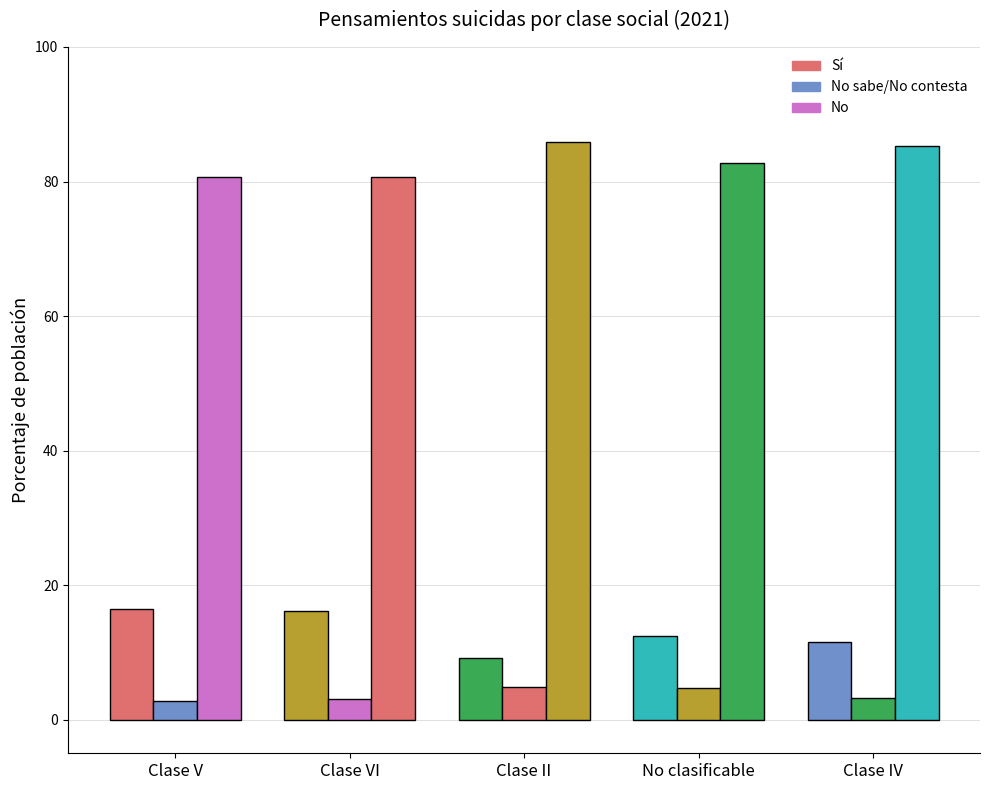

Count the number of categories in the chart.

5